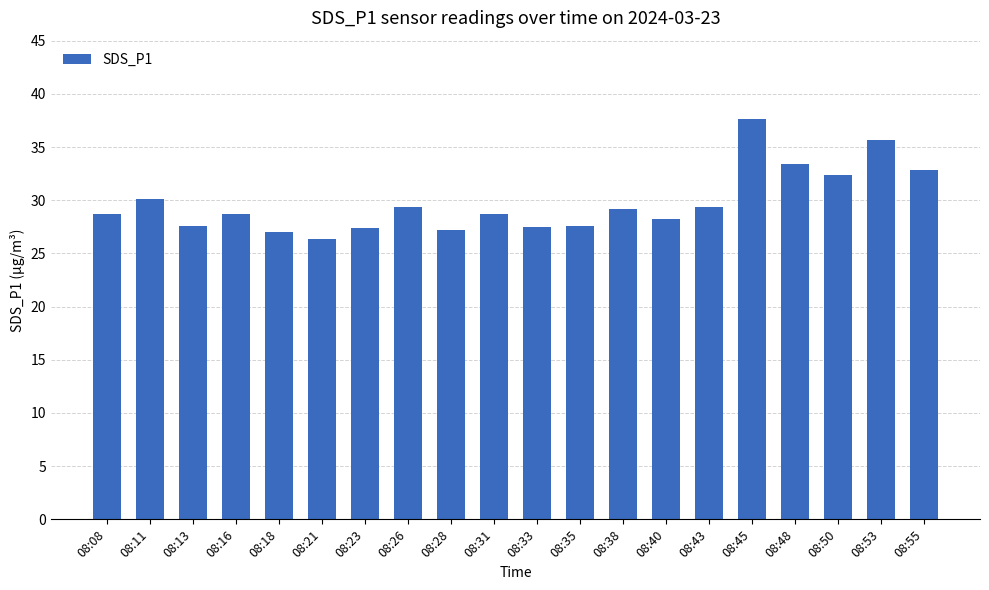

Which label corresponds to the largest value in the chart?

08:45